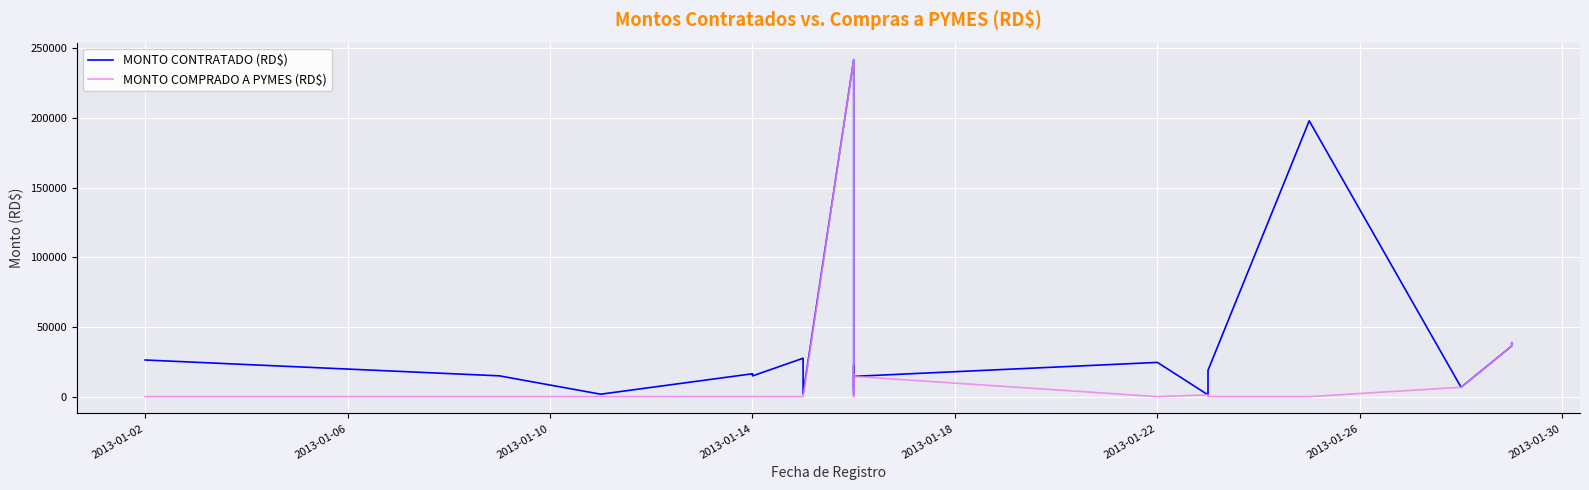

True or false: MONTO COMPRADO A PYMES (RD$) and MONTO CONTRATADO (RD$) cross at least once.

False